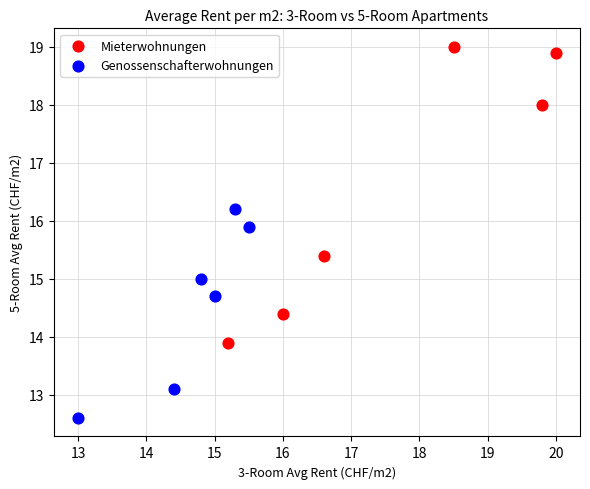

Which series contains the highest Y value?

Mieterwohnungen